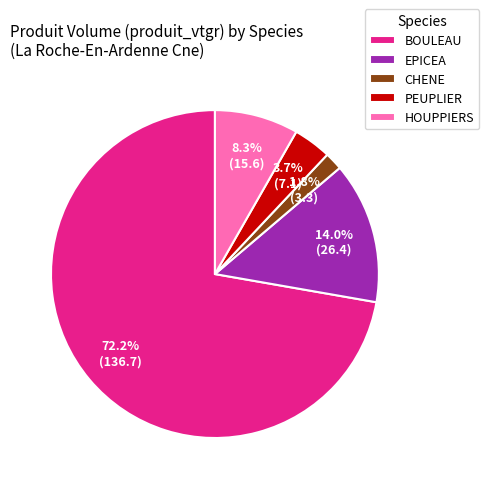

How many slices are in this pie chart?

5